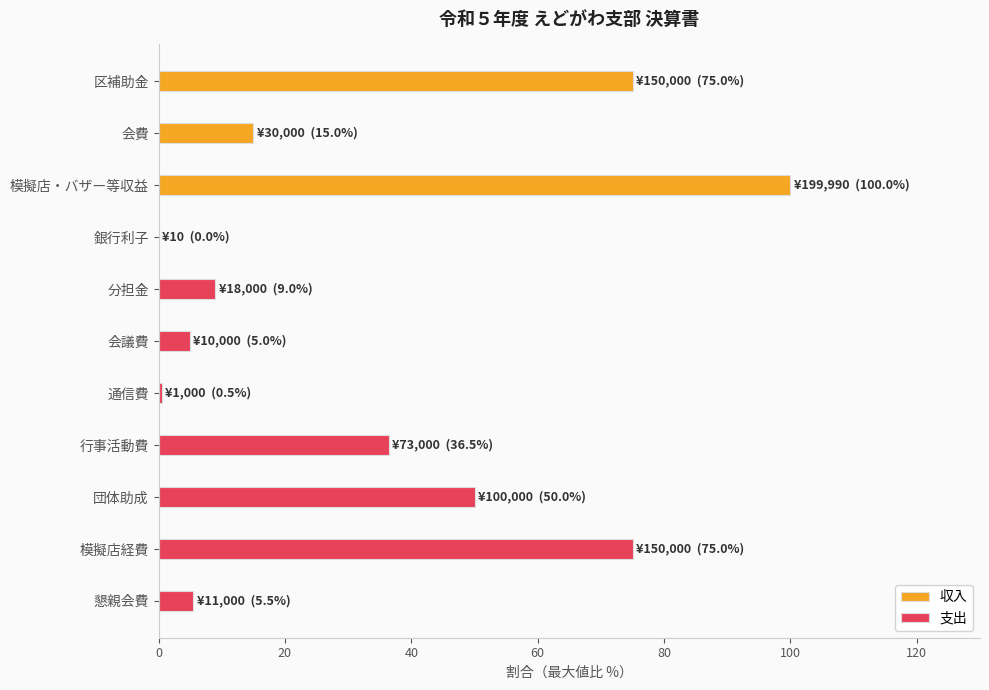

How many data points in 収入 are above 75?

2